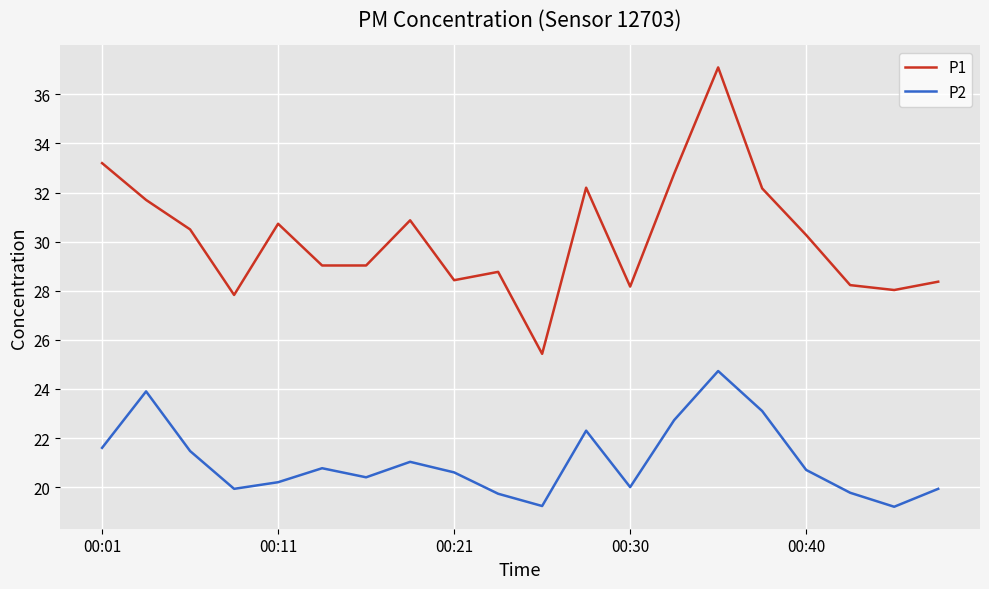

Rank the series by their average value, from lowest to highest.

P2, P1